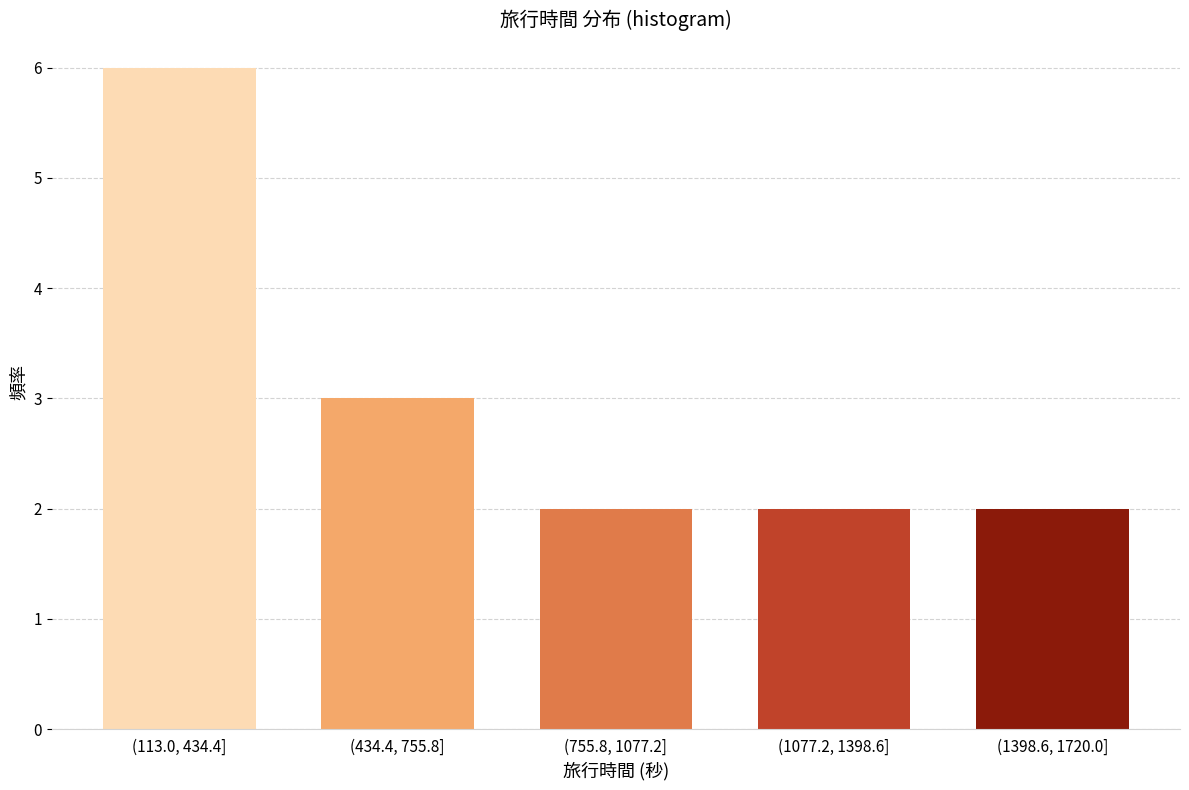

Reading left to right, what are all the values shown in this chart?

6	3	2	2	2